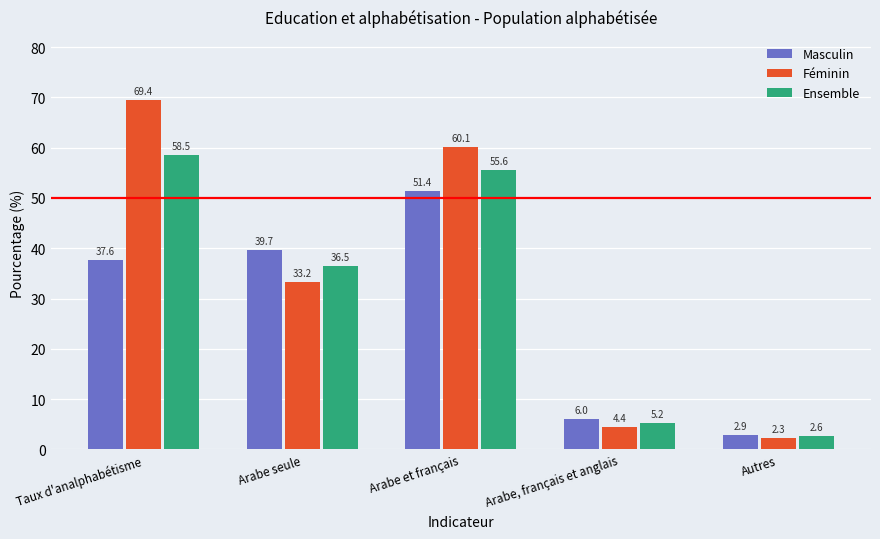

True or false: Masculin has a value of 51.4 at Arabe et français.

True